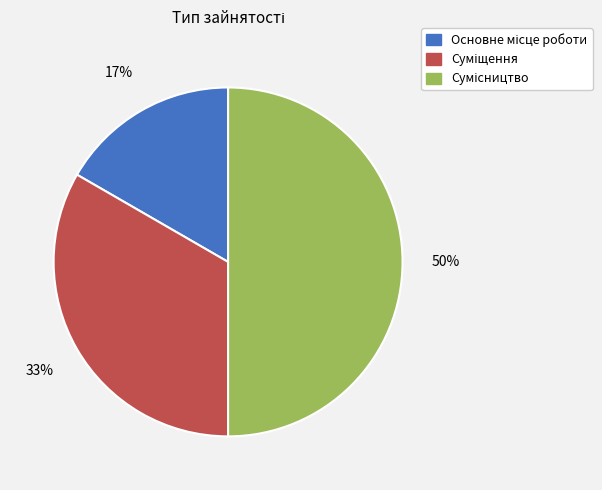

To the nearest percent, what is the average slice percentage?

33%